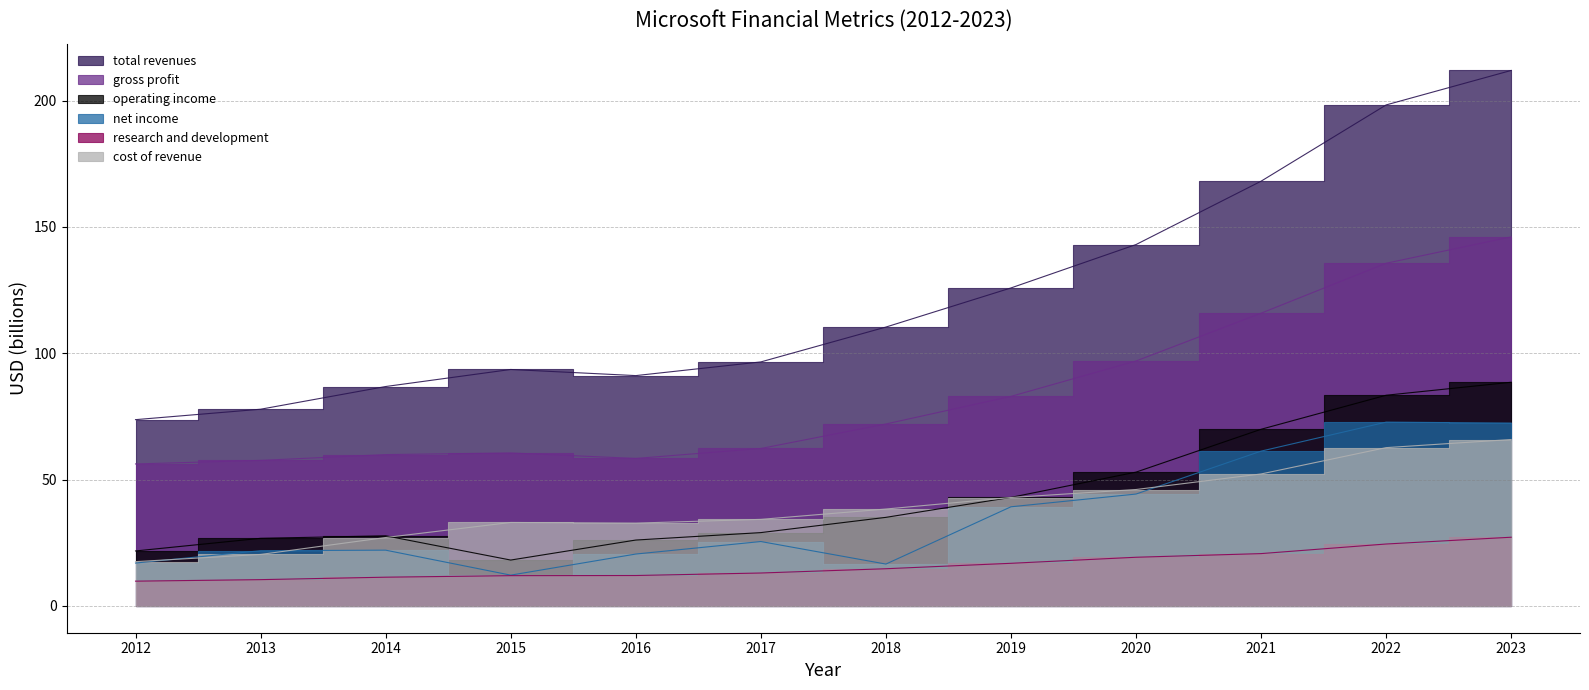

What is the difference between the maximum and minimum values in the total revenues series?

138.2